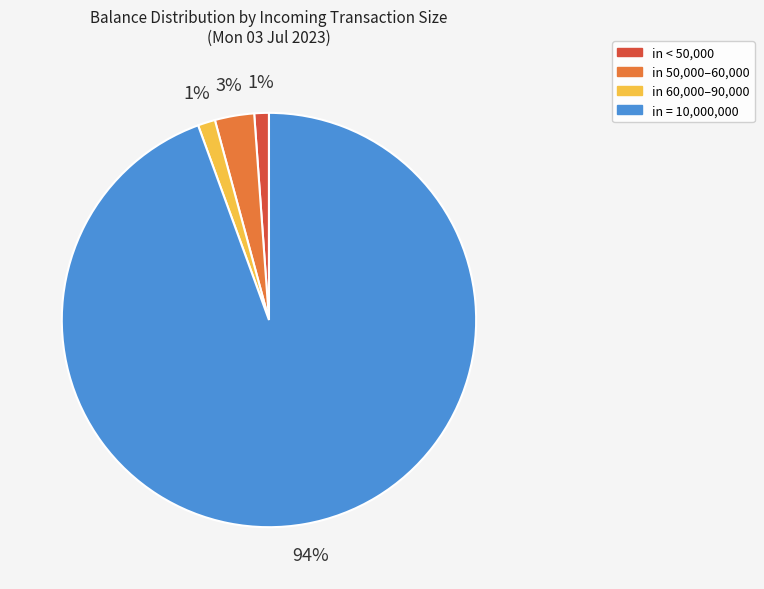

Is there a majority slice in this chart?

Yes